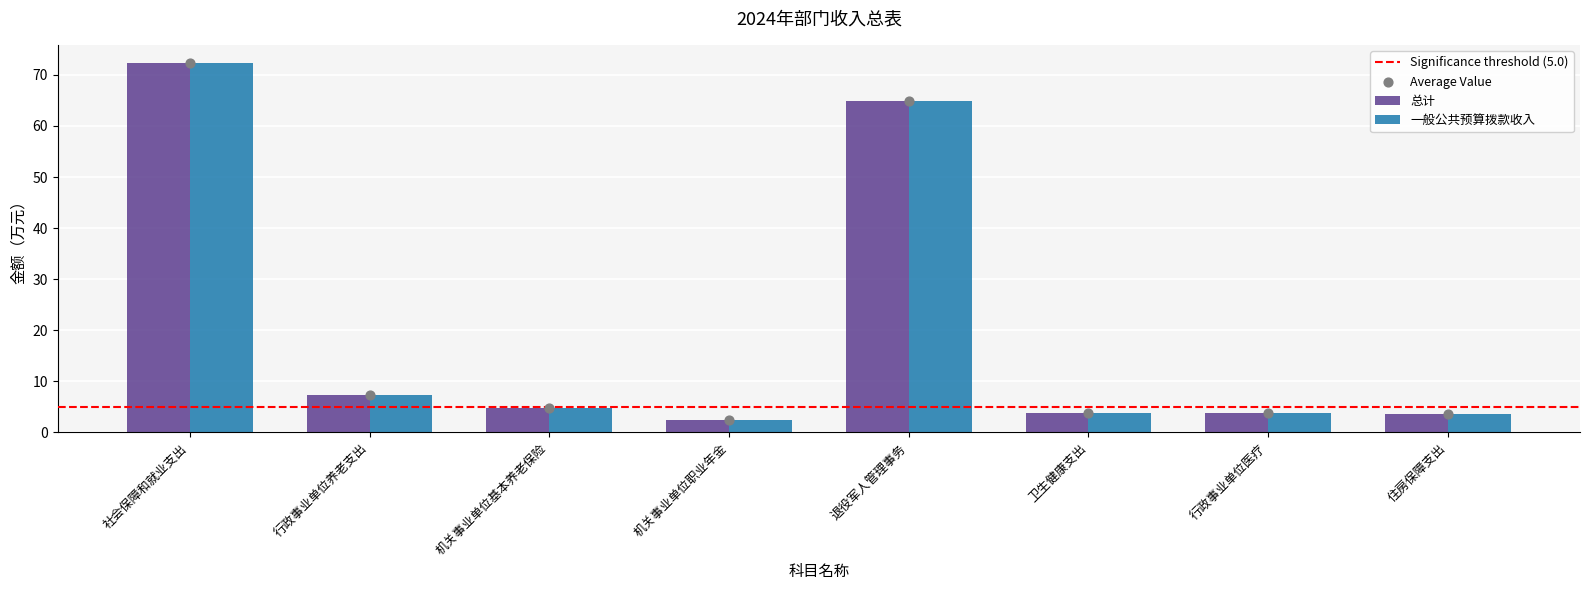

Which series has the widest spread of Y values?

总计